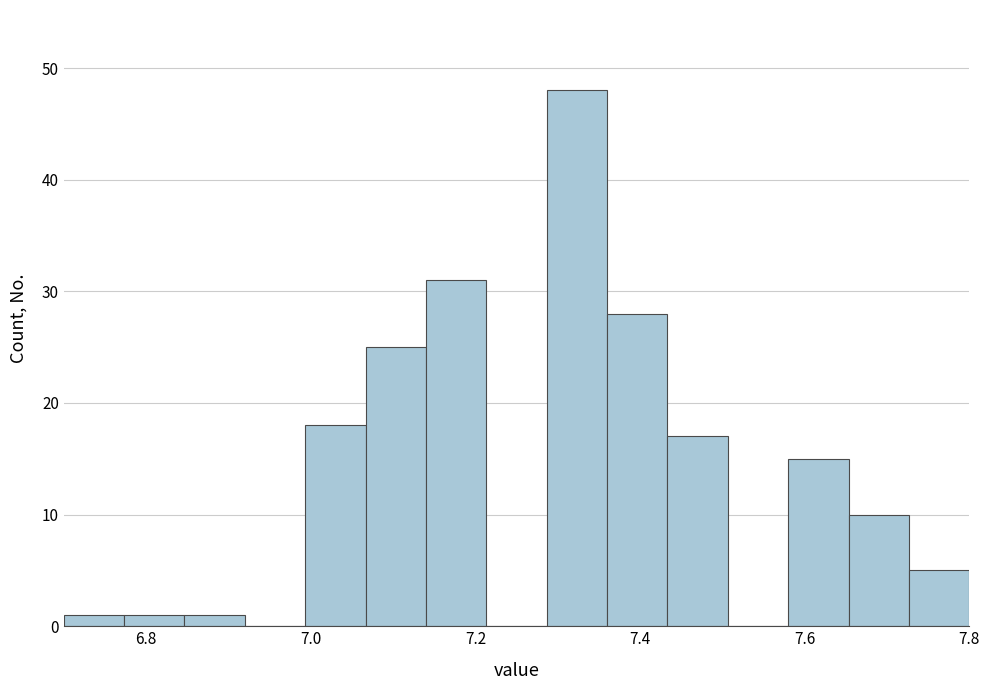

Around what value on the x-axis is the tallest bar? Give the approximate position of its centre, as read against the axis.

7.32